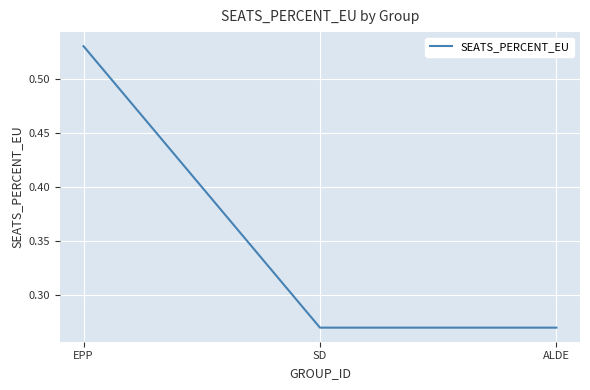

What position from the right is EPP?

3